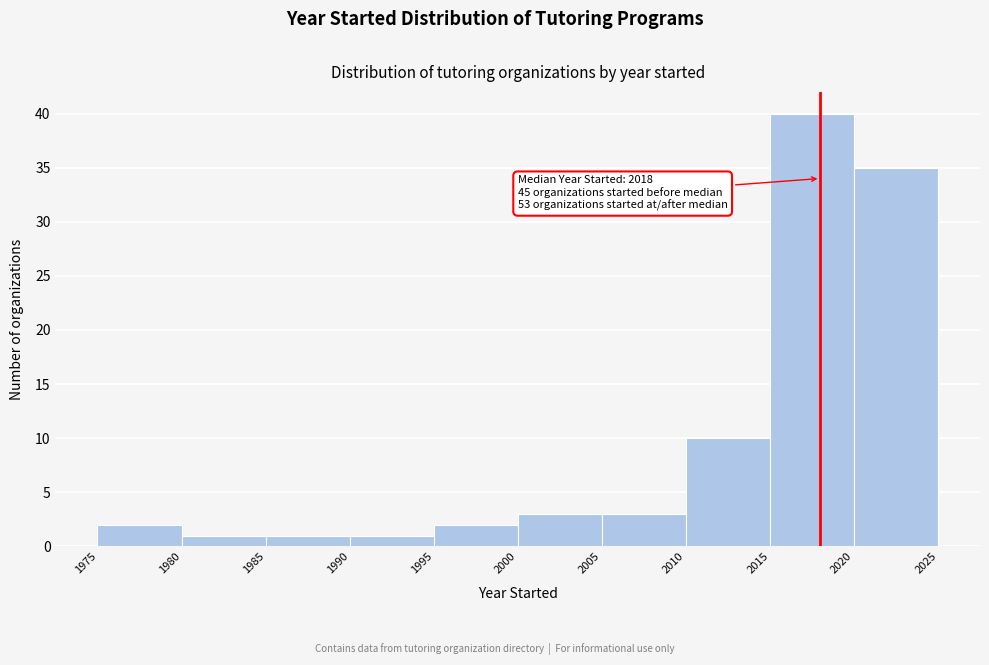

Over which range of the x-axis is the bar tallest?

2015 to 2020